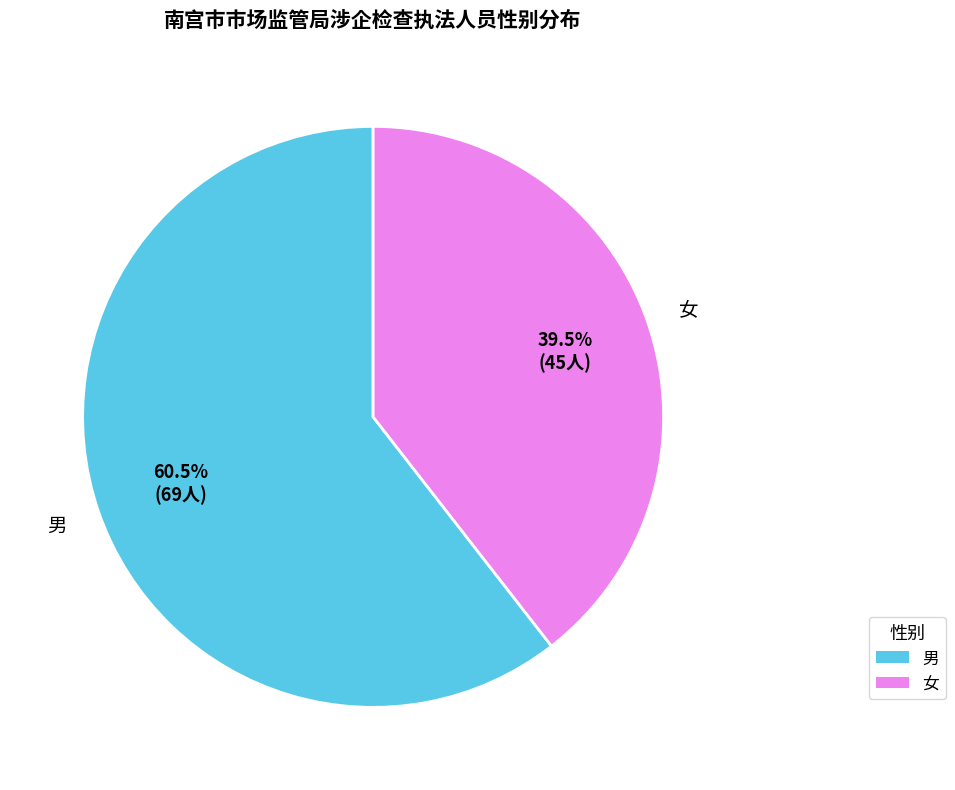

Which slice is the smallest?

女